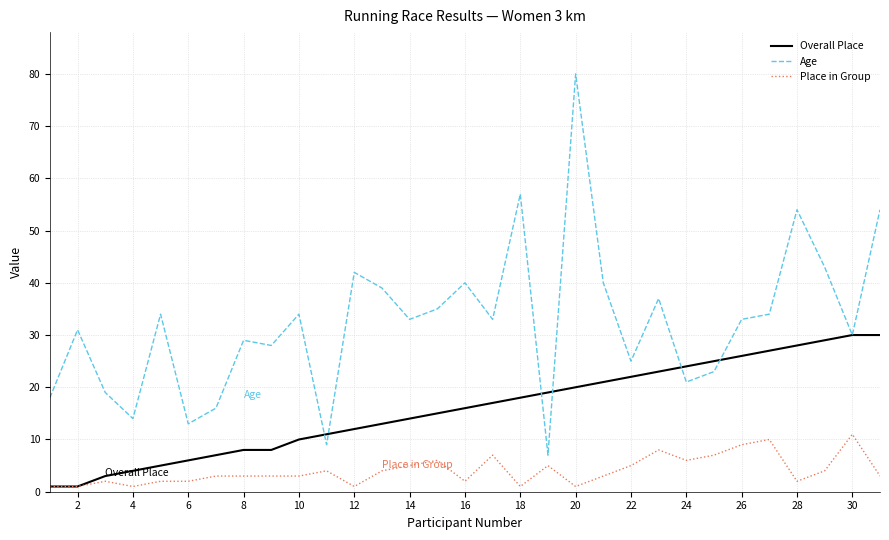

List the series in order of their overall mean, lowest first.

Place in Group, Overall Place, Age